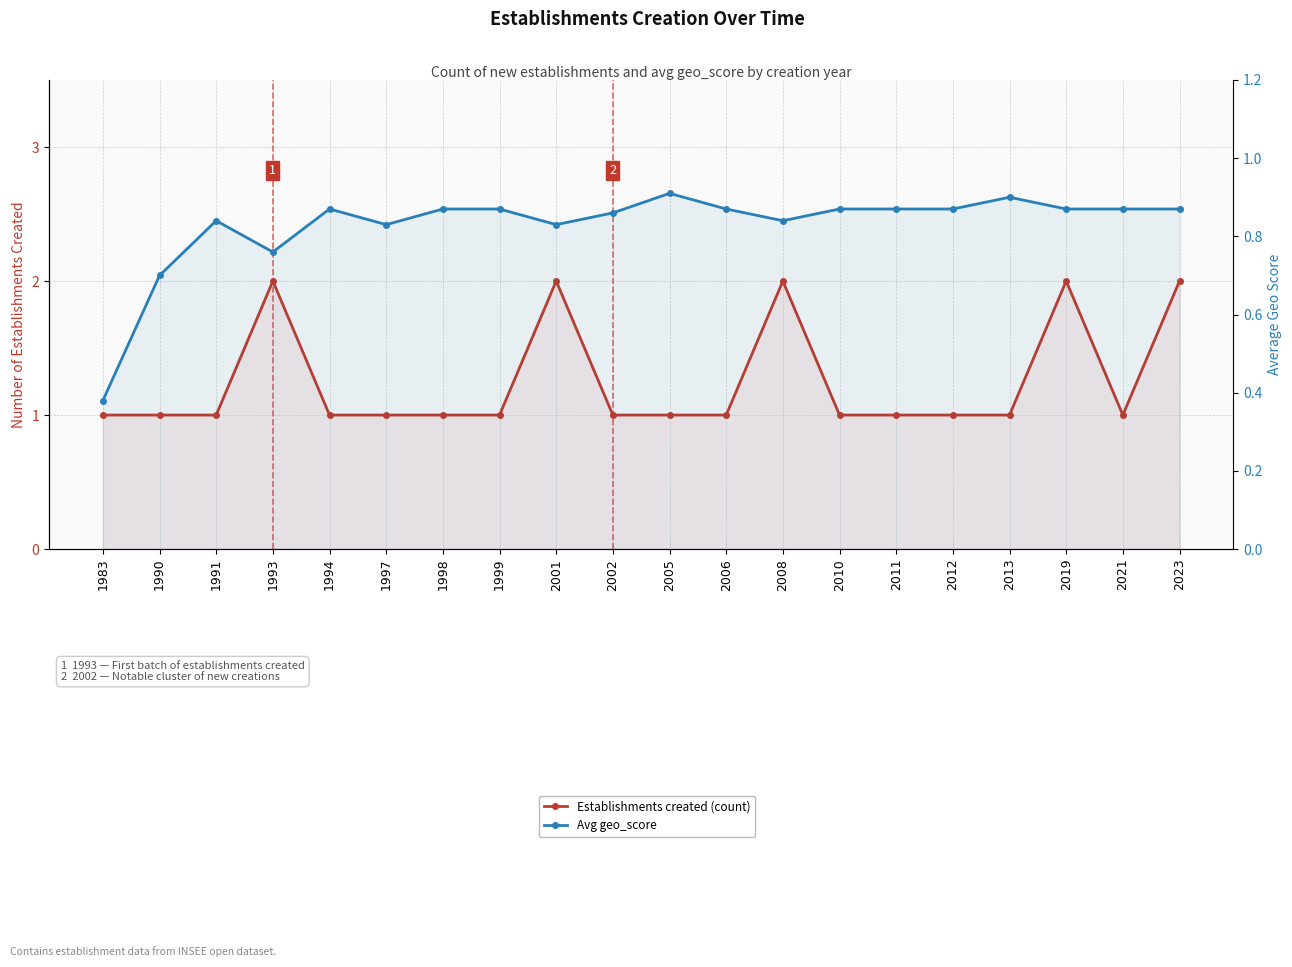

Does the chart have visible grid lines?

Yes